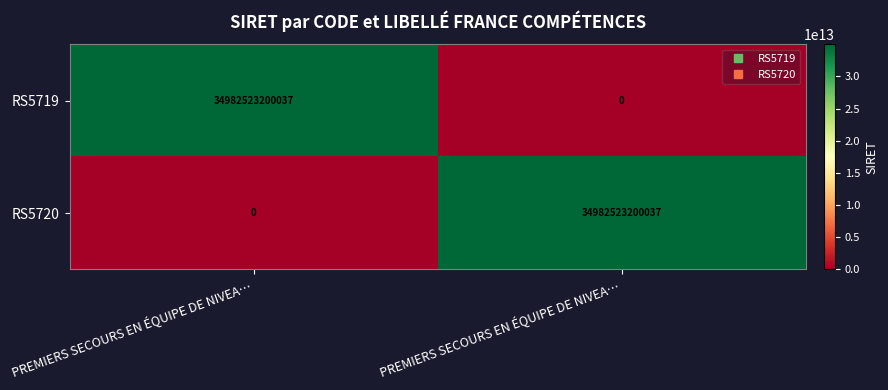

What is the spread (max minus min) of values at PREMIERS SECOURS EN ÉQUIPE DE NIVEA…?

34982523200037